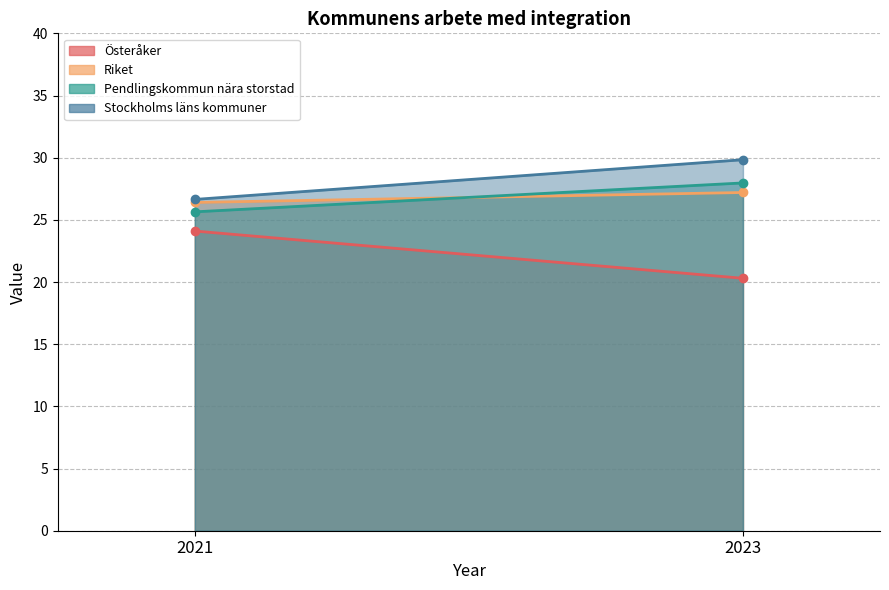

At how many categories does at least one series exceed 22?

2